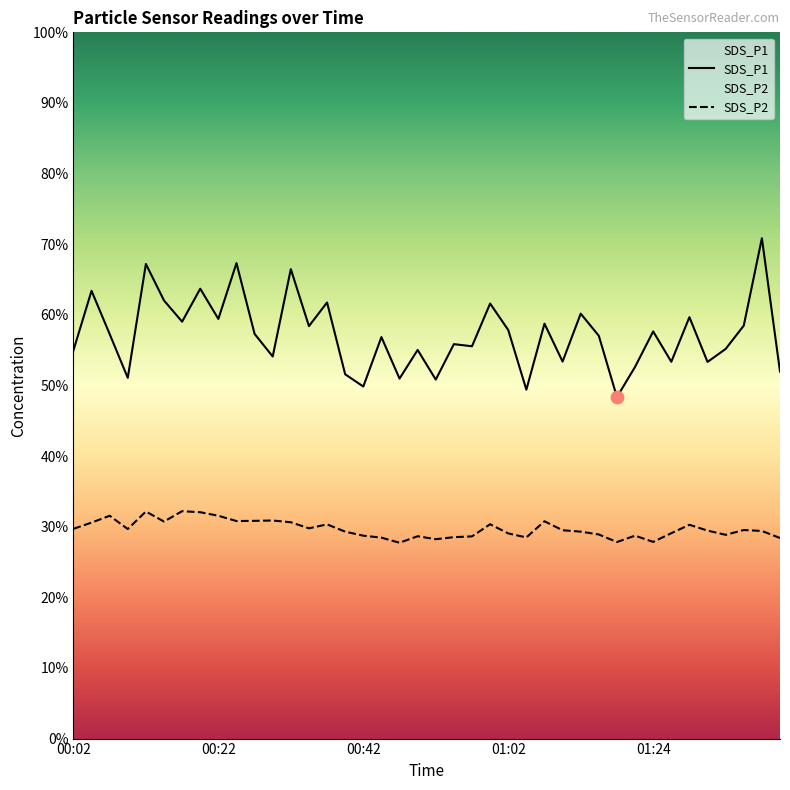

Which series contains the highest Y value?

SDS_P1